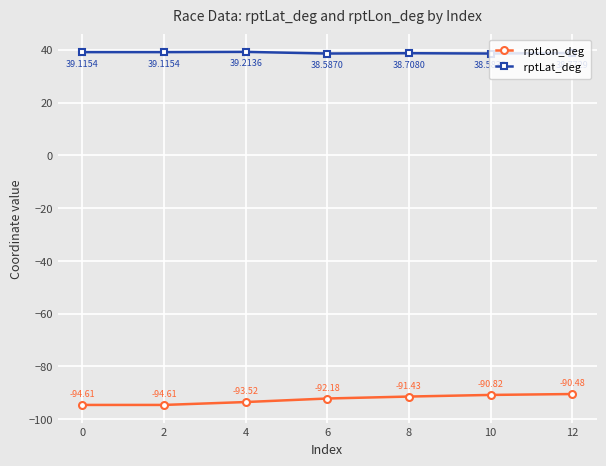

How many distinct data groups are displayed?

2